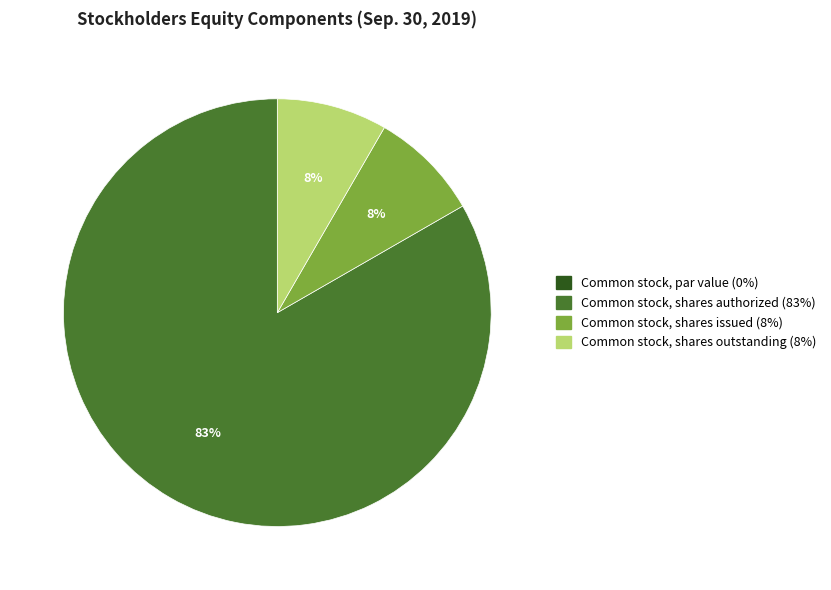

To the nearest percent, what portion does Common stock, shares outstanding represent?

8%